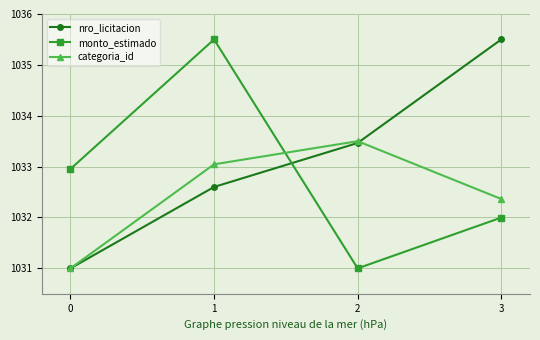

How many intersections are there between monto_estimado and nro_licitacion?

1